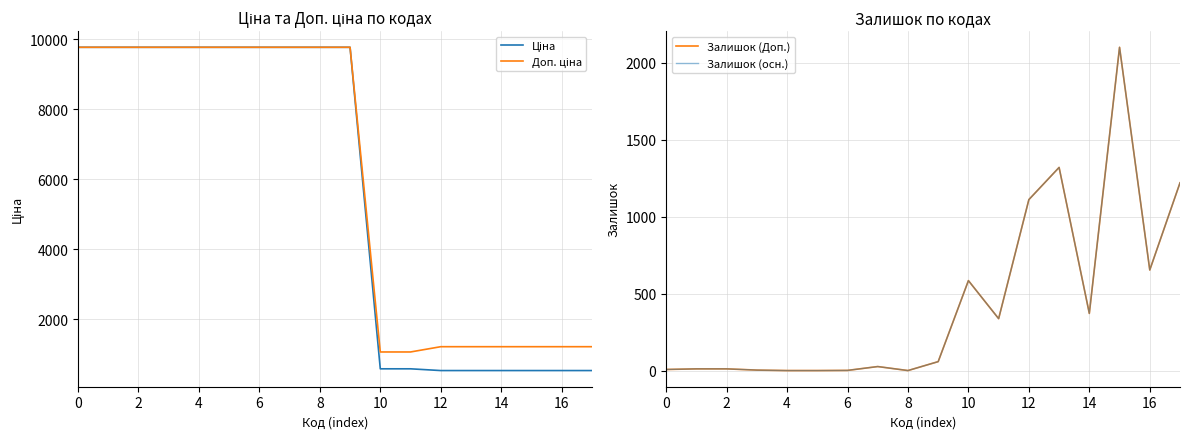

True or false: Ціна and Доп. ціна intersect in this chart.

False